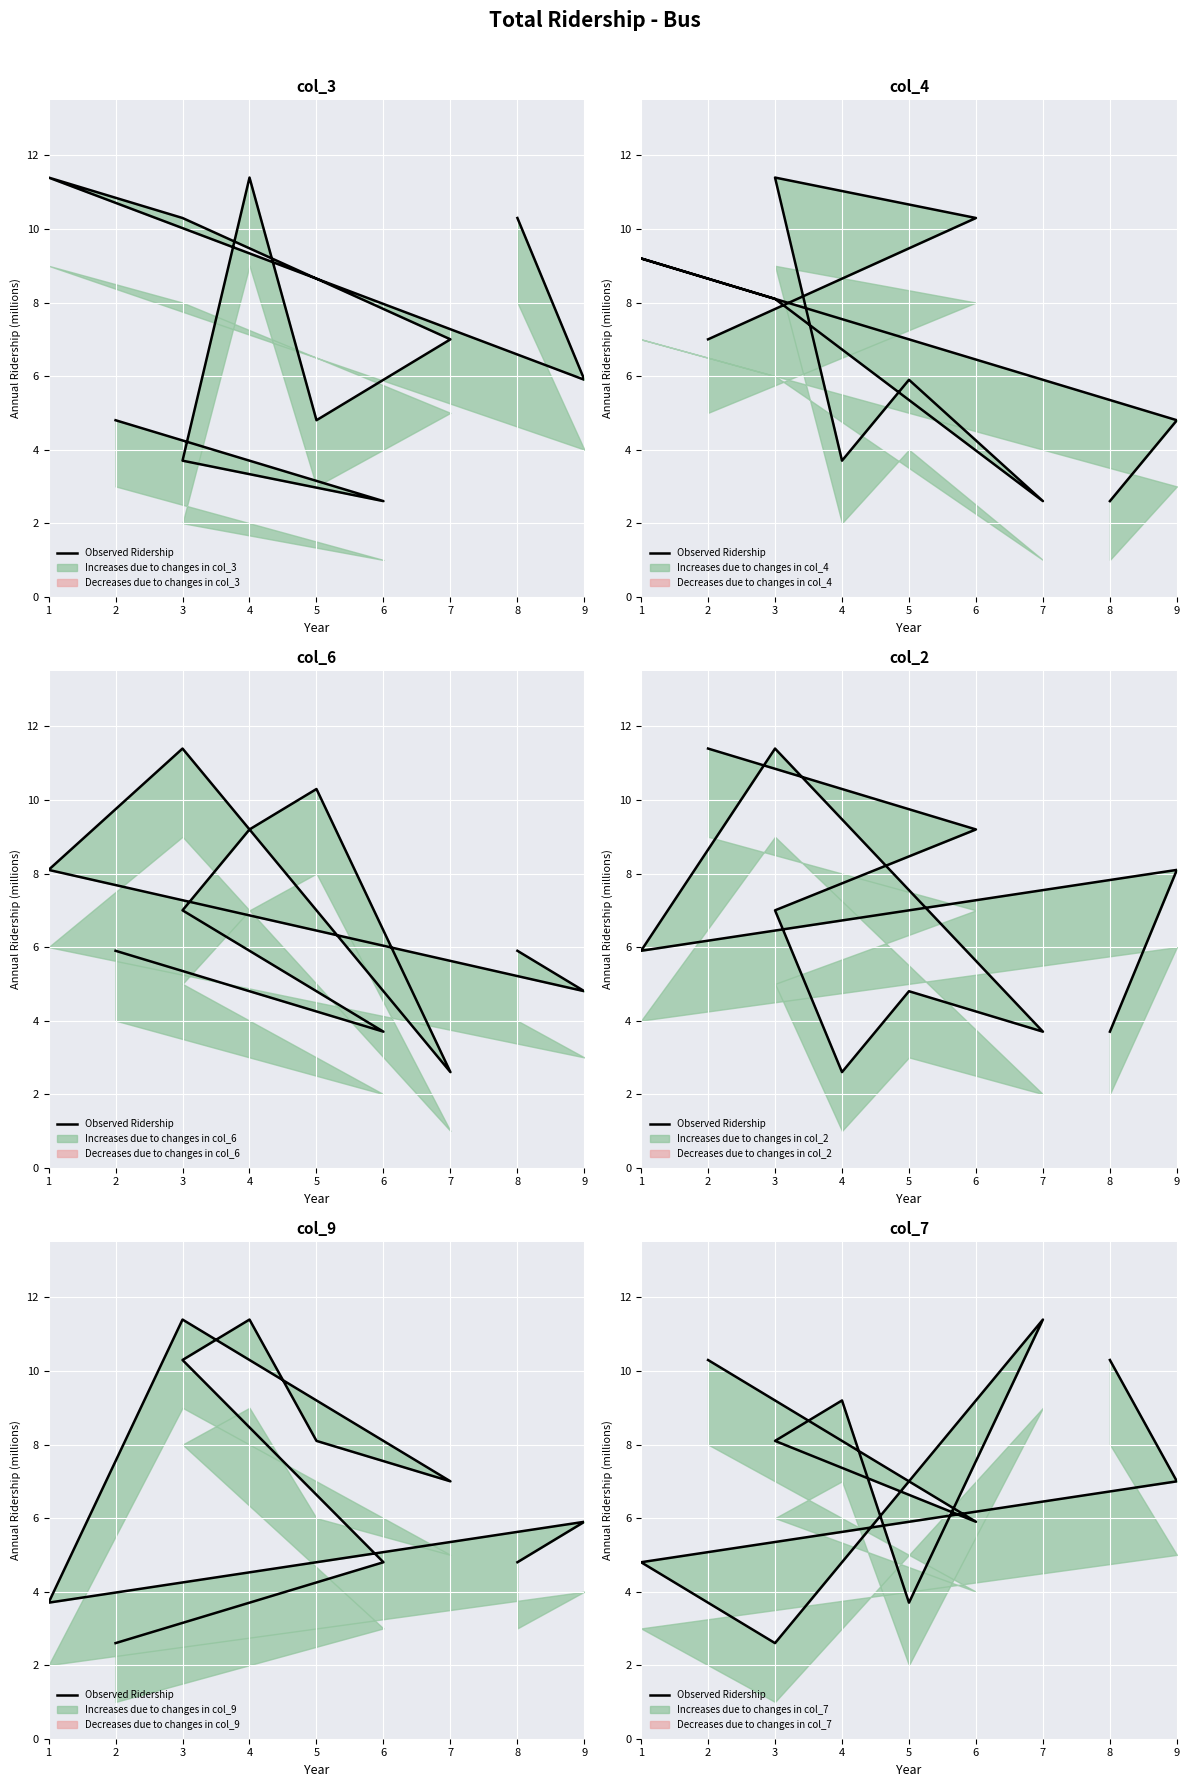

At which label is the value closest to 7?

9